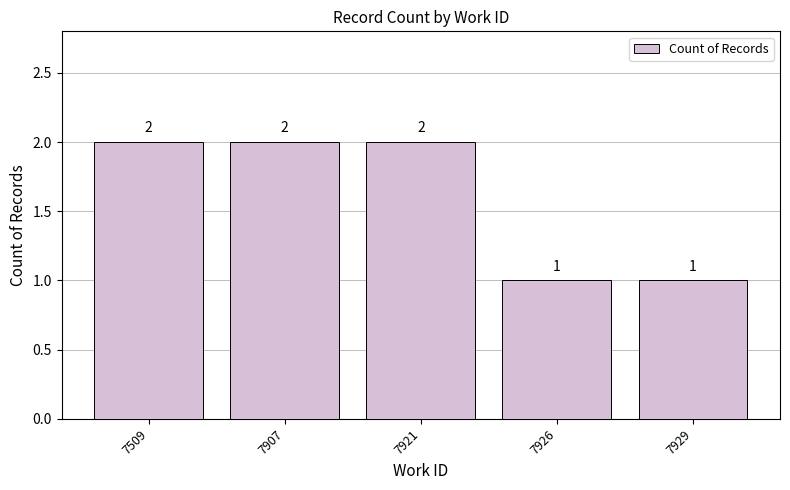

True or false: the data shows 3 at 7509.

False